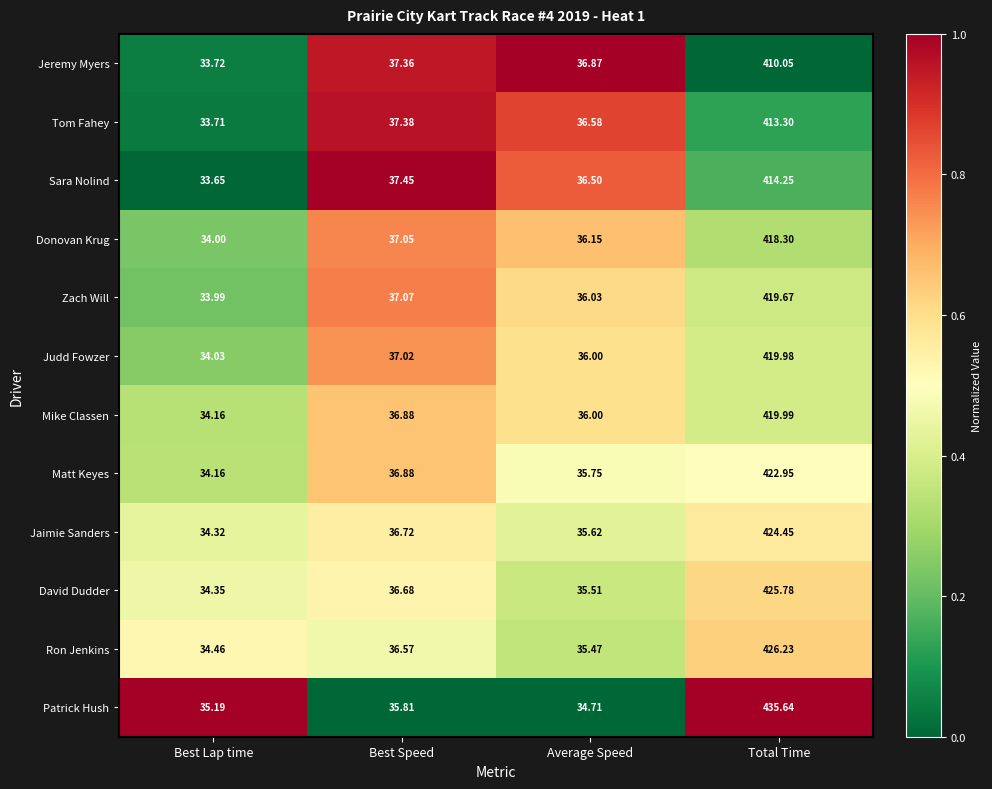

Which category has the highest value in the Judd Fowzer series?

Total Time